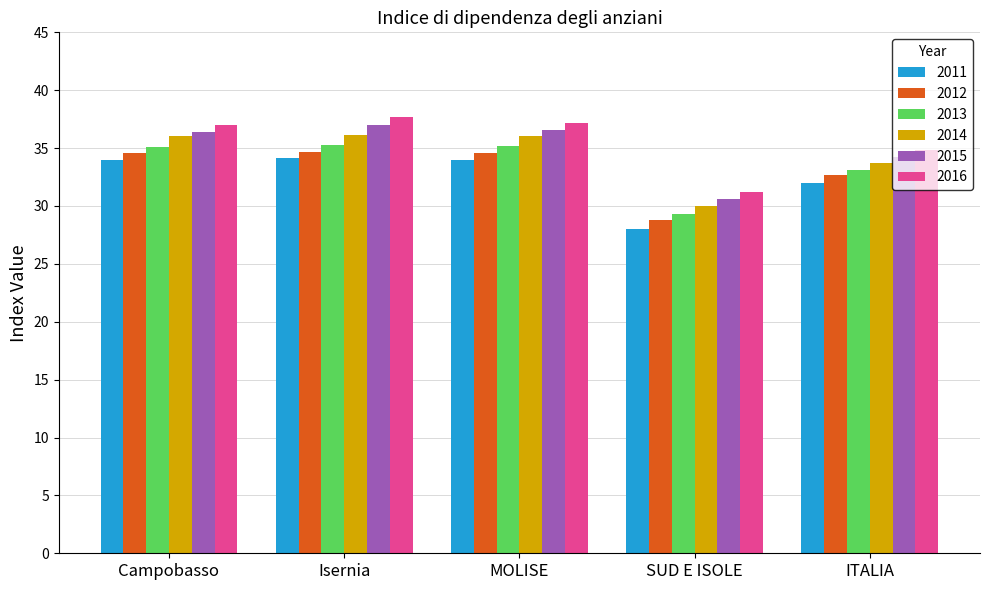

What is the greatest value displayed?

37.7